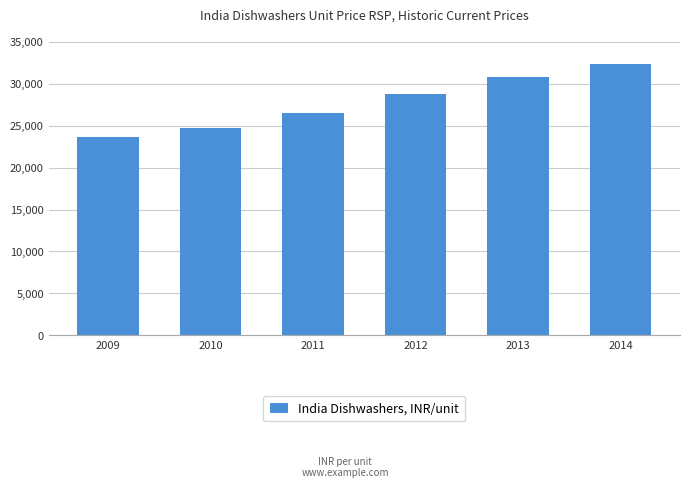

Where is the data nearest to the value 27998?

2012